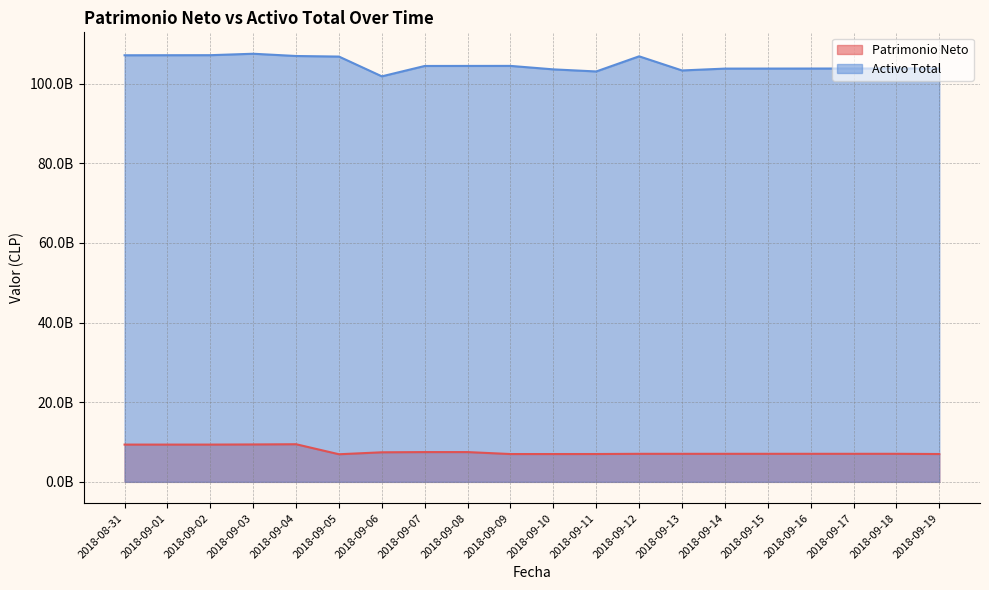

Which has a higher value, 2018-09-18 or 2018-09-10?

2018-09-18